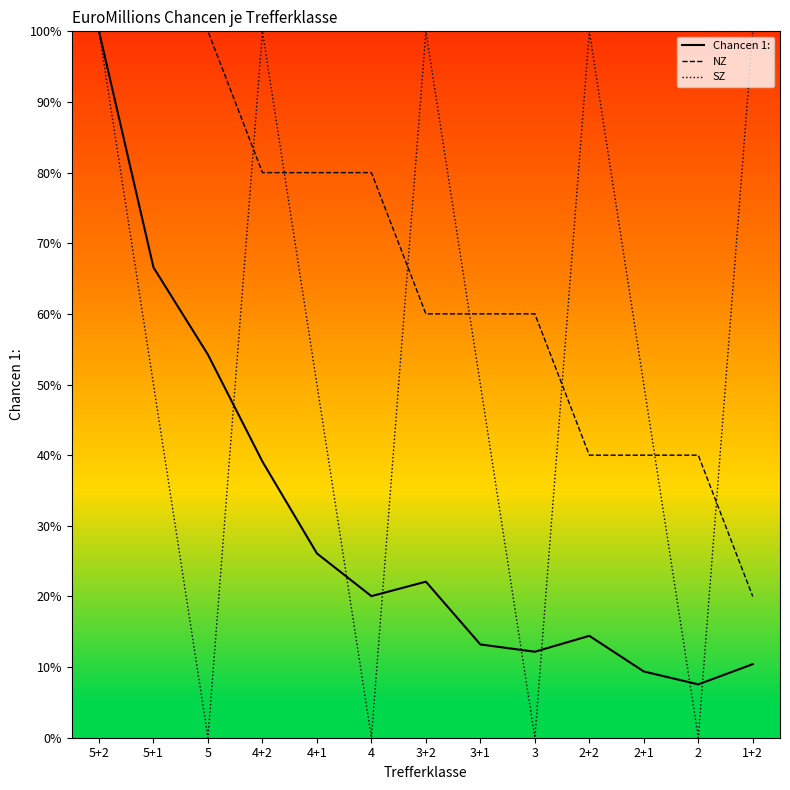

Is the value of NZ at 2+2 greater than the value of SZ at 2+2?

No